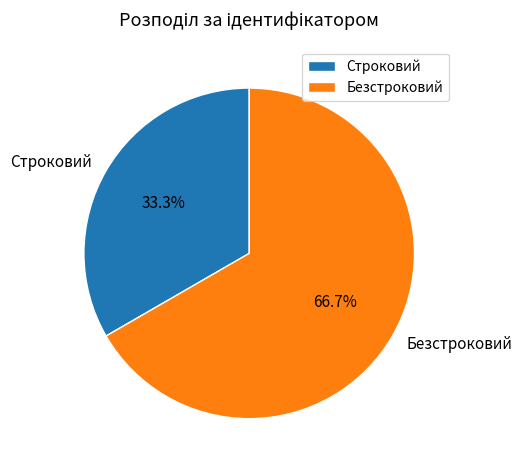

How many segments does this pie chart have?

2